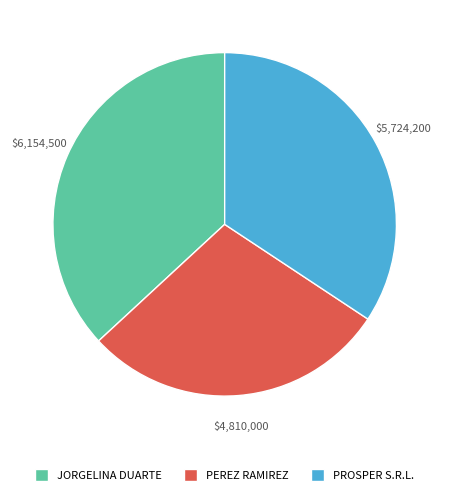

Combined, do PROSPER S.R.L. and PEREZ RAMIREZ account for over 50%?

Yes